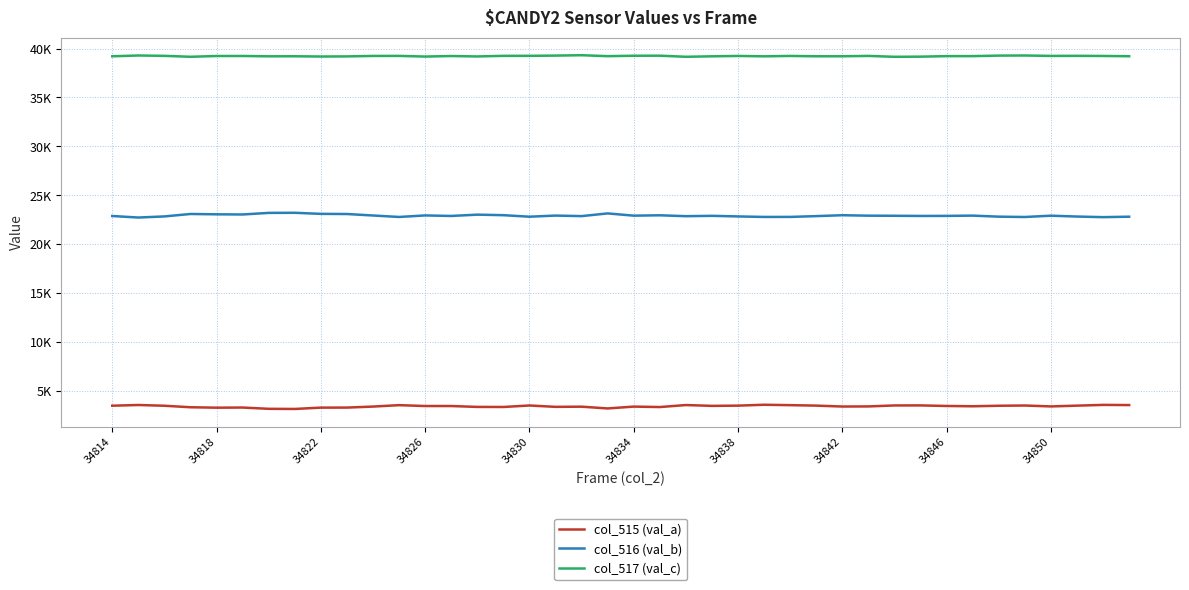

At which category is the sum across all series the highest?

34814